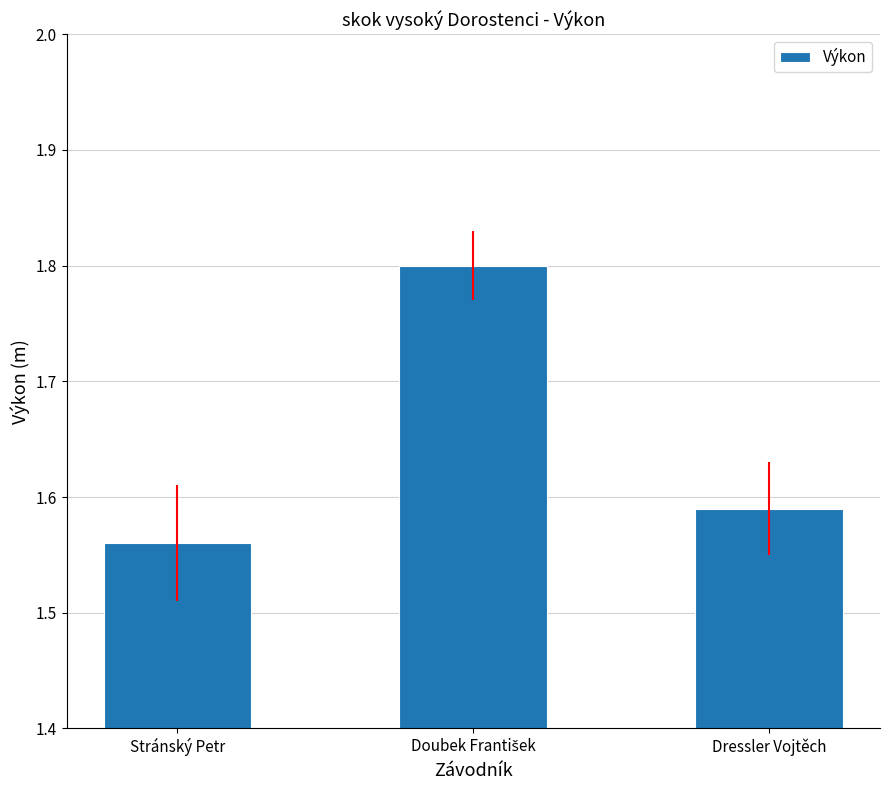

True or false: the data shows 2.3 at Stránský Petr.

False